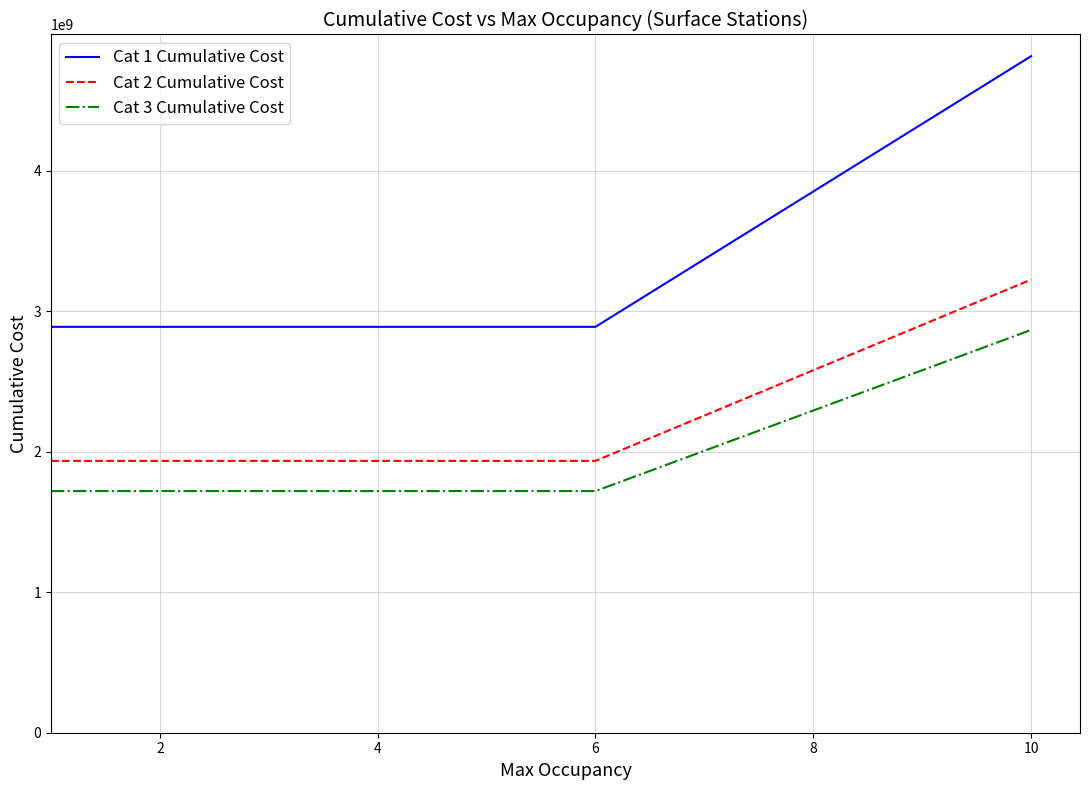

List the series in order of their peak value, highest first.

Cat 1 Cumulative Cost, Cat 2 Cumulative Cost, Cat 3 Cumulative Cost